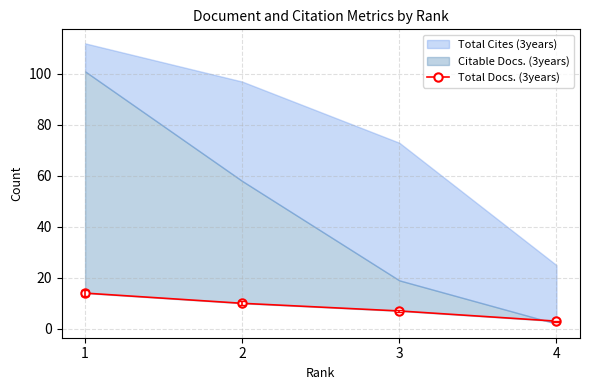

Does the chart display data point markers on the line(s)?

Yes